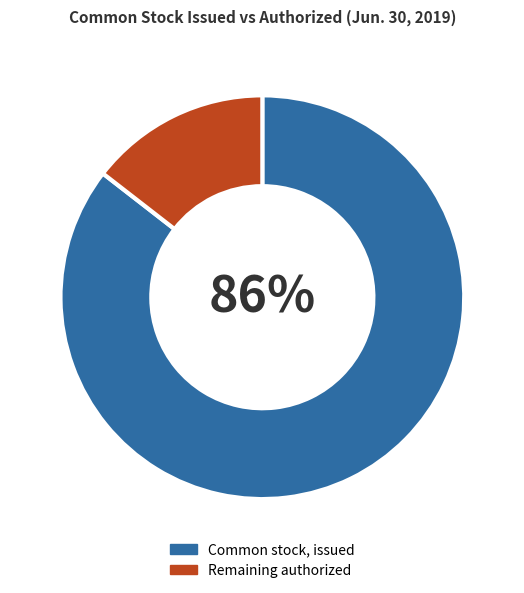

The Remaining authorized slice represents 2% of the pie. True or false?

False